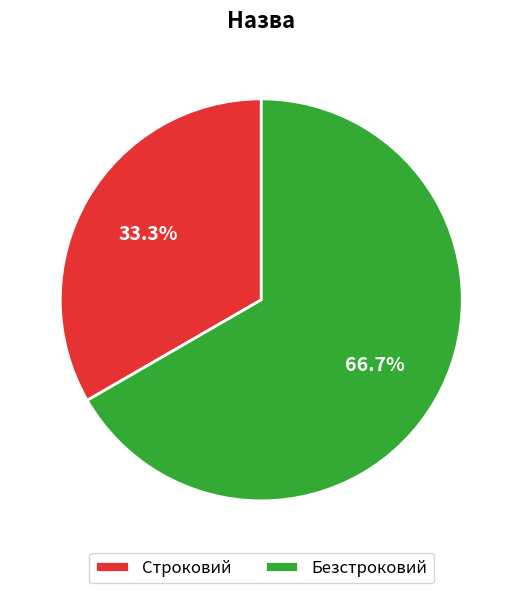

Between Строковий and Безстроковий, which is larger?

Безстроковий